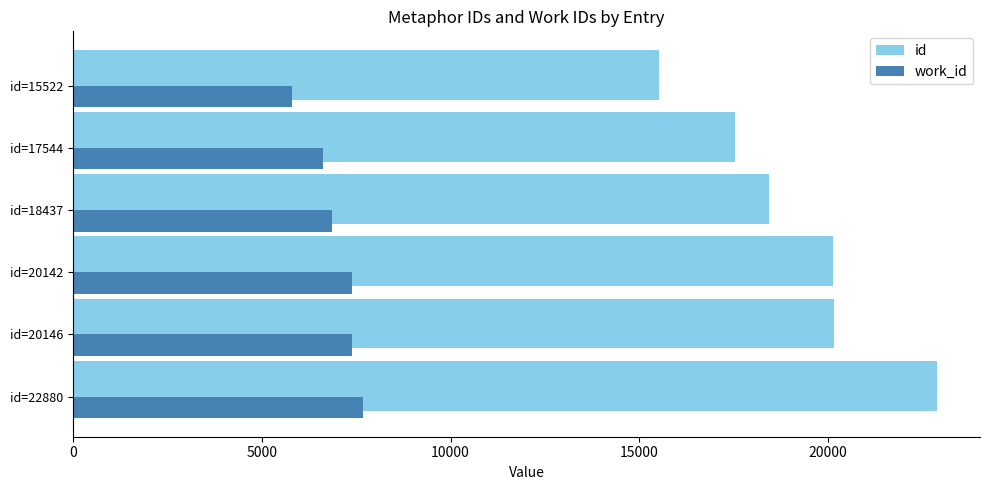

At which category is the sum across all series the highest?

id=22880